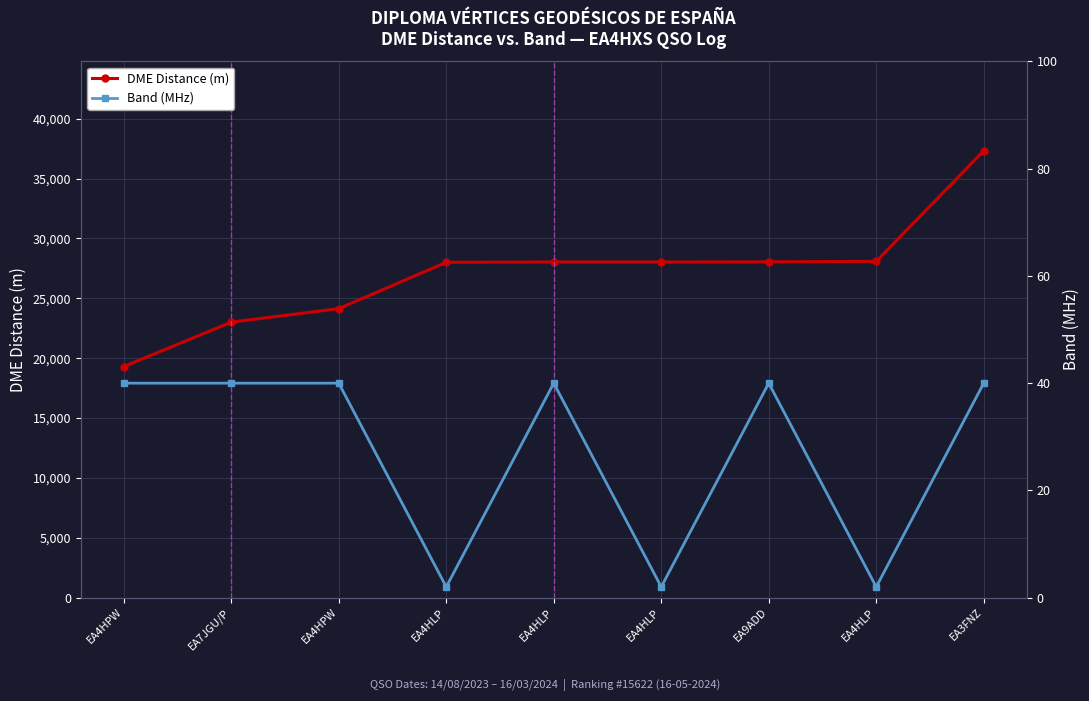

What are all the series names shown in the legend?

DME Distance (m), Band (MHz)